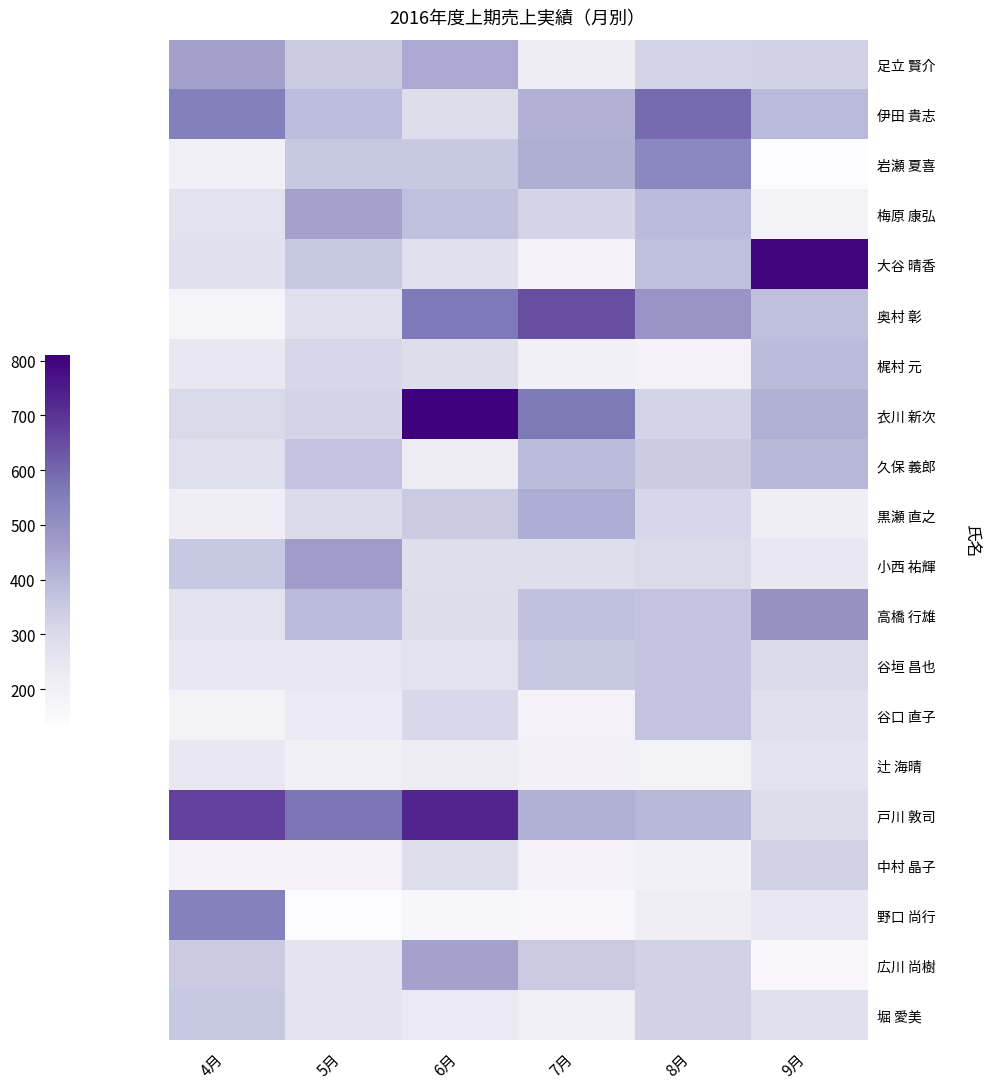

Reading right to left, transcribe all the data shown in this chart.

足立 賢介: 9月=326	8月=321	7月=225	6月=434	5月=346	4月=459
伊田 貴志: 9月=395	8月=589	7月=415	6月=289	5月=387	4月=546
岩瀬 夏喜: 9月=135	8月=523	7月=425	6月=356	5月=356	4月=201
梅原 康弘: 9月=189	8月=389	7月=321	6月=378	5月=456	4月=265
大谷 晴香: 9月=798	8月=378	7月=187	6月=275	5月=356	4月=276
奥村 彰: 9月=378	8月=487	7月=645	6月=564	5月=278	4月=175
梶村 元: 9月=389	8月=187	7月=198	6月=289	5月=312	4月=245
衣川 新次: 9月=420	8月=320	7月=560	6月=810	5月=320	4月=306
久保 義郎: 9月=398	8月=345	7月=389	6月=226	5月=368	4月=279
黒瀬 直之: 9月=215	8月=310	7月=429	6月=346	5月=298	4月=216
小西 祐輝: 9月=245	8月=303	7月=284	6月=287	5月=465	4月=354
高橋 行雄: 9月=498	8月=369	7月=378	6月=289	5月=389	4月=265
谷垣 昌也: 9月=298	8月=365	7月=356	6月=265	5月=241	4月=245
谷口 直子: 9月=278	8月=365	7月=186	6月=308	5月=234	4月=189
辻 海晴: 9月=265	8月=189	7月=192	6月=226	5月=206	4月=245
戸川 敦司: 9月=289	8月=398	7月=420	6月=730	5月=570	4月=670
中村 晶子: 9月=326	8月=203	7月=187	6月=287	5月=187	4月=187
野口 尚行: 9月=245	8月=216	7月=156	6月=165	5月=135	4月=543
広川 尚樹: 9月=156	8月=326	7月=349	6月=456	5月=261	4月=348
堀 愛美: 9月=275	8月=325	7月=206	6月=238	5月=259	4月=356